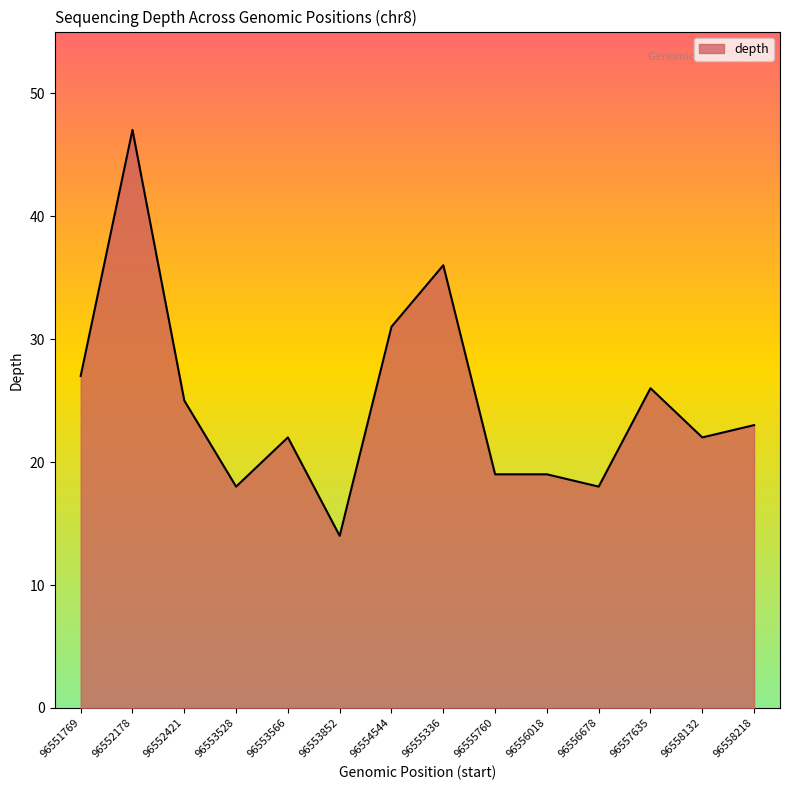

What is the maximum value shown in the chart?

47